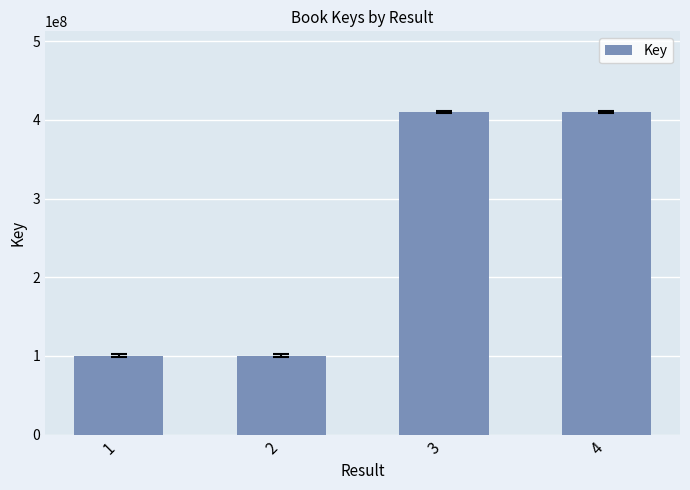

What is the average value?

255238573